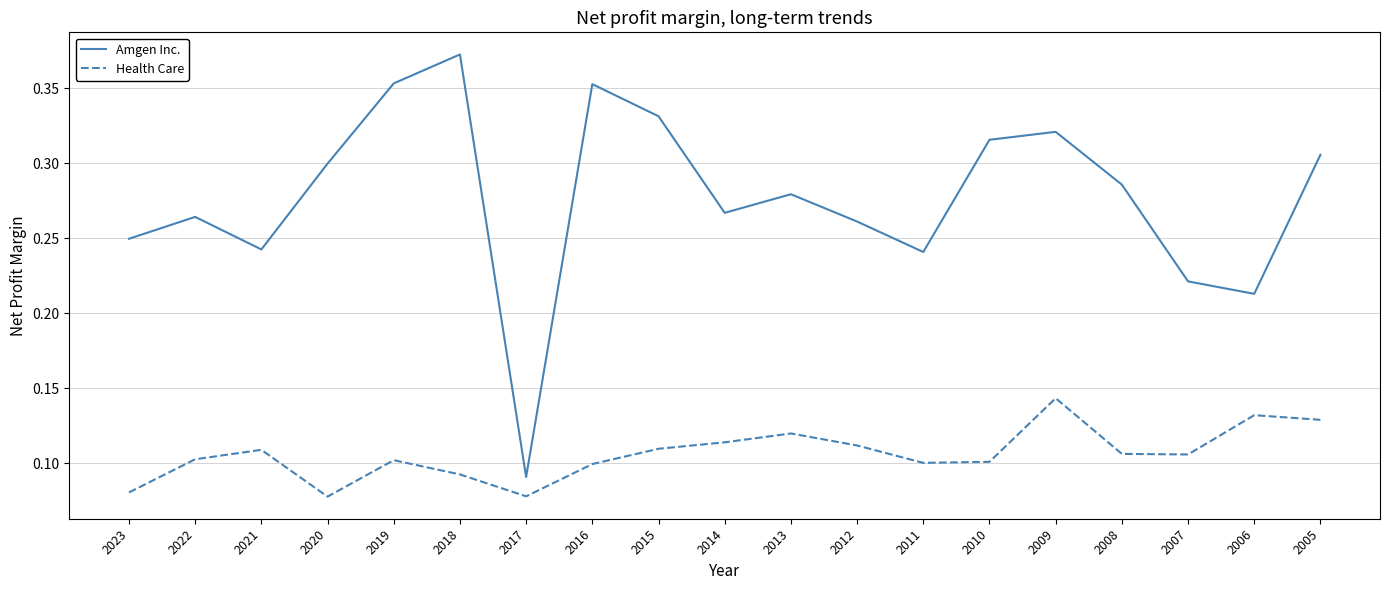

Is the value of Amgen Inc. at 2014 greater than the value of Health Care at 2015?

Yes